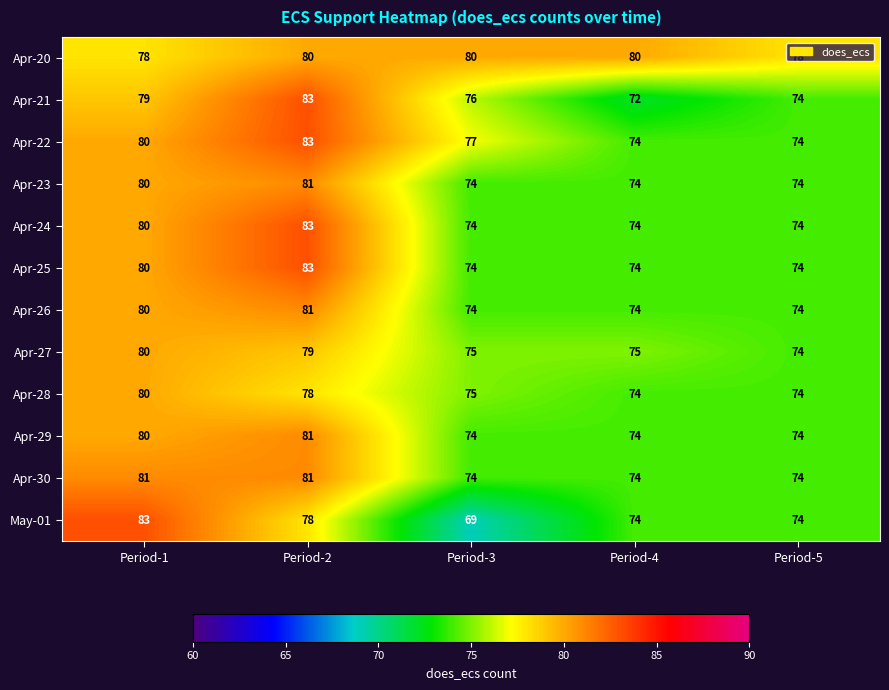

What is the difference between the maximum and minimum values in the Apr-29 series?

7